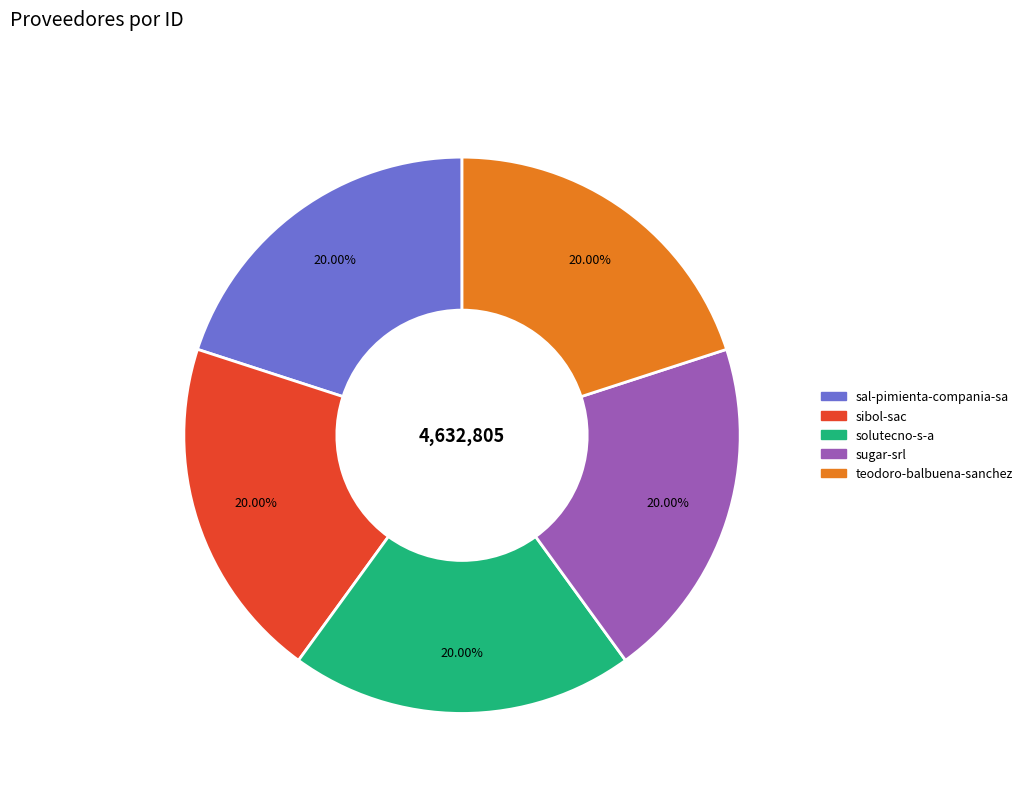

How many segments does this pie chart have?

5